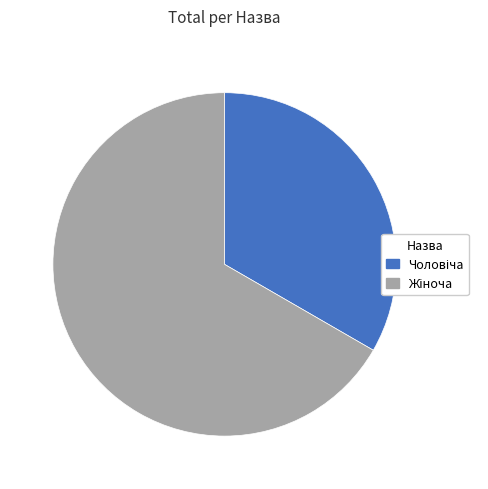

Is there any slice that represents more than half of the pie?

Yes